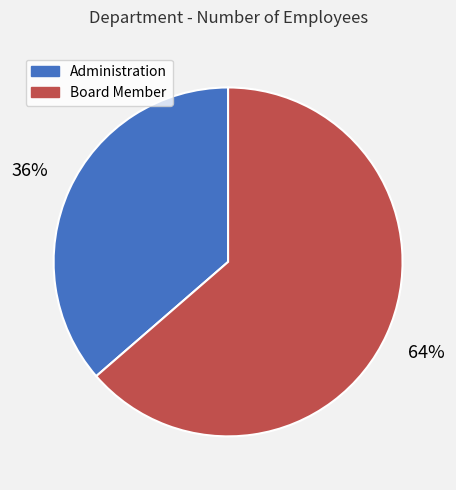

How many segments does this pie chart have?

2